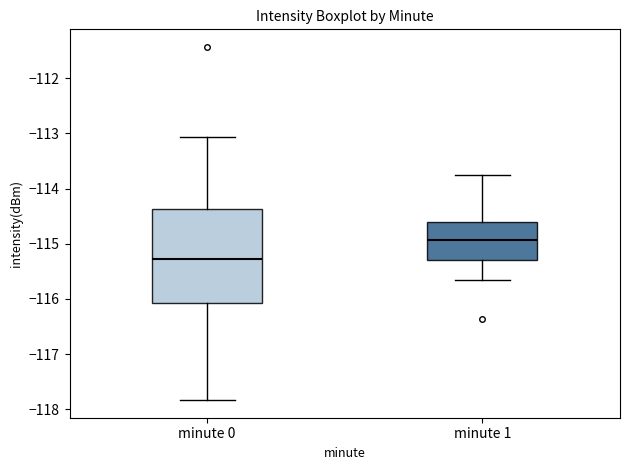

Where does the upper whisker of the box for minute 0 end on the y-axis? The values are not printed on the chart, so give them approximately, as read against the axis.

-113.1